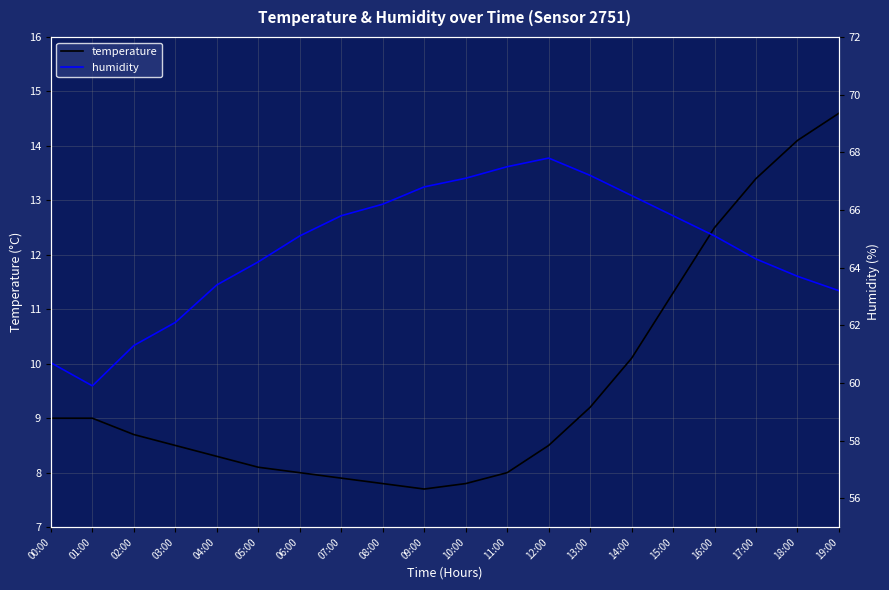

Reading right to left, what are all the values shown in this chart?

temperature: 14.6	14.1	13.4	12.5	11.3	10.1	9.2	8.5	8.0	7.8	7.7	7.8	7.9	8.0	8.1	8.3	8.5	8.7	9.0	9.0
humidity: 63.2	63.7	64.3	65.1	65.8	66.5	67.2	67.8	67.5	67.1	66.8	66.2	65.8	65.1	64.2	63.4	62.1	61.3	59.9	60.7